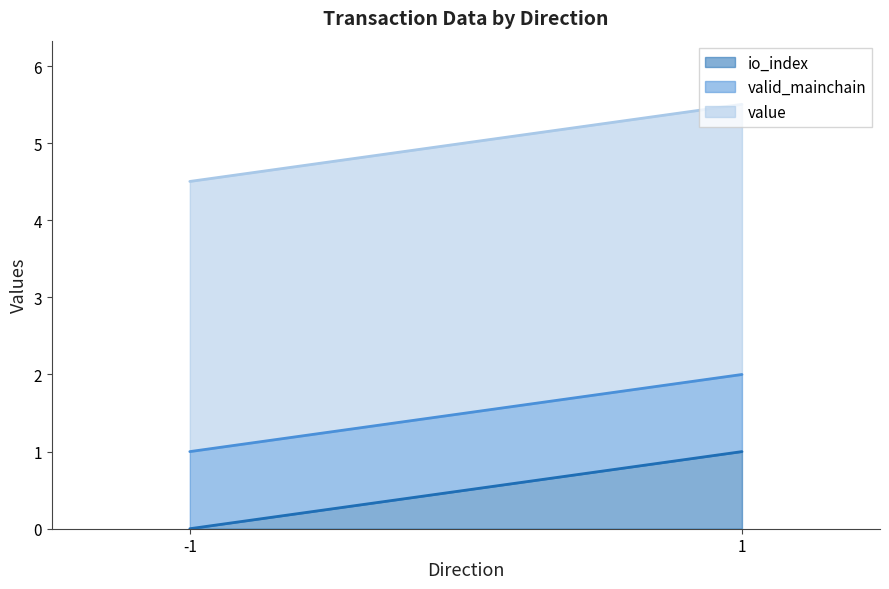

Where is io_index (line) nearest to the value 0?

-1